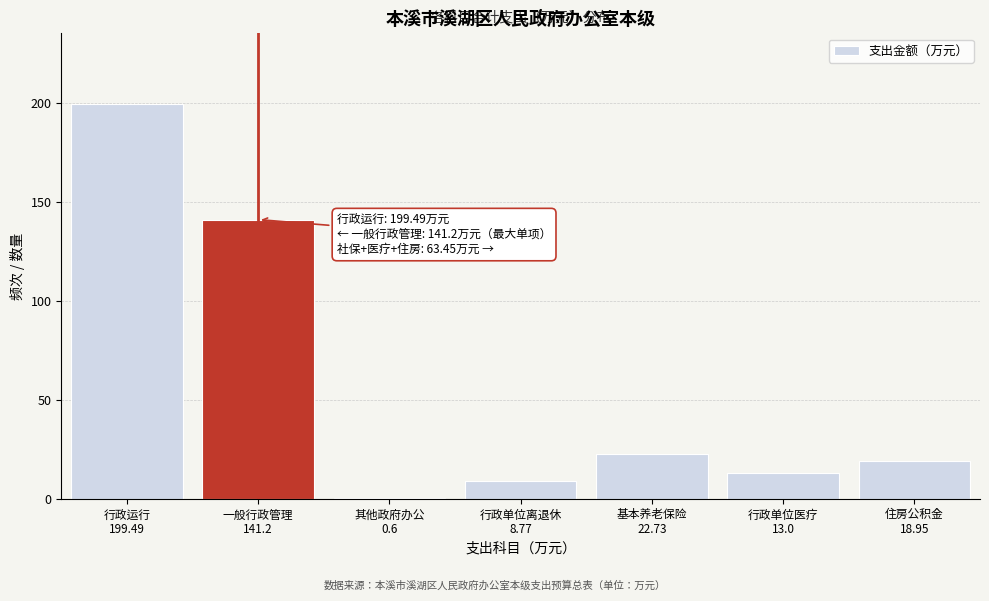

What is the sum of all values?

404.7